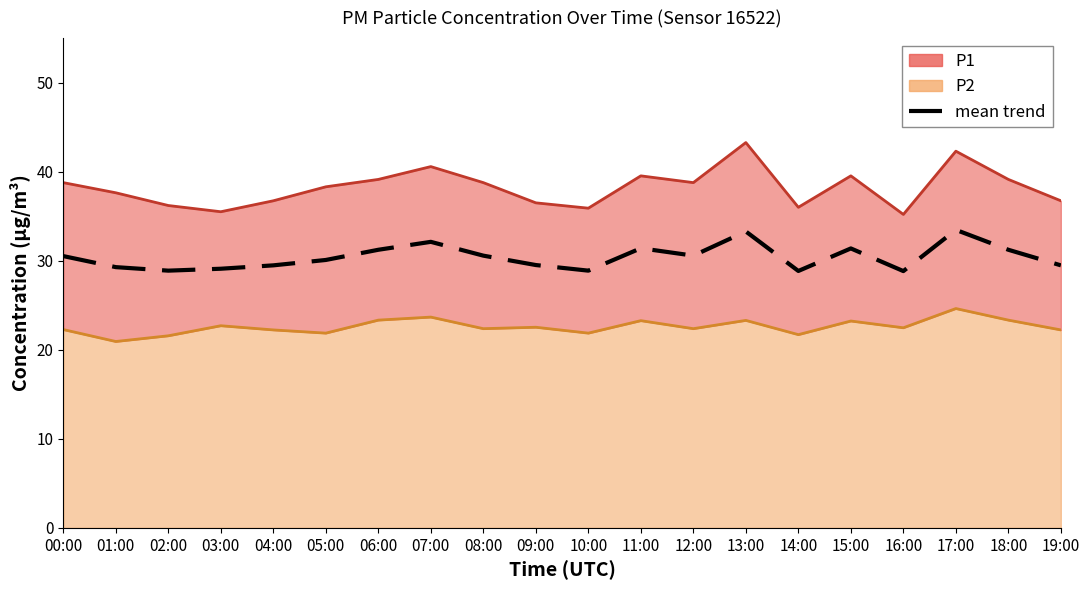

Reading left to right, list all the values displayed in this chart.

30.5	29.3	28.9	29.1	29.5	30.1	31.2	32.1	30.6	29.5	28.9	31.4	30.6	33.3	28.9	31.4	28.8	33.5	31.2	29.5